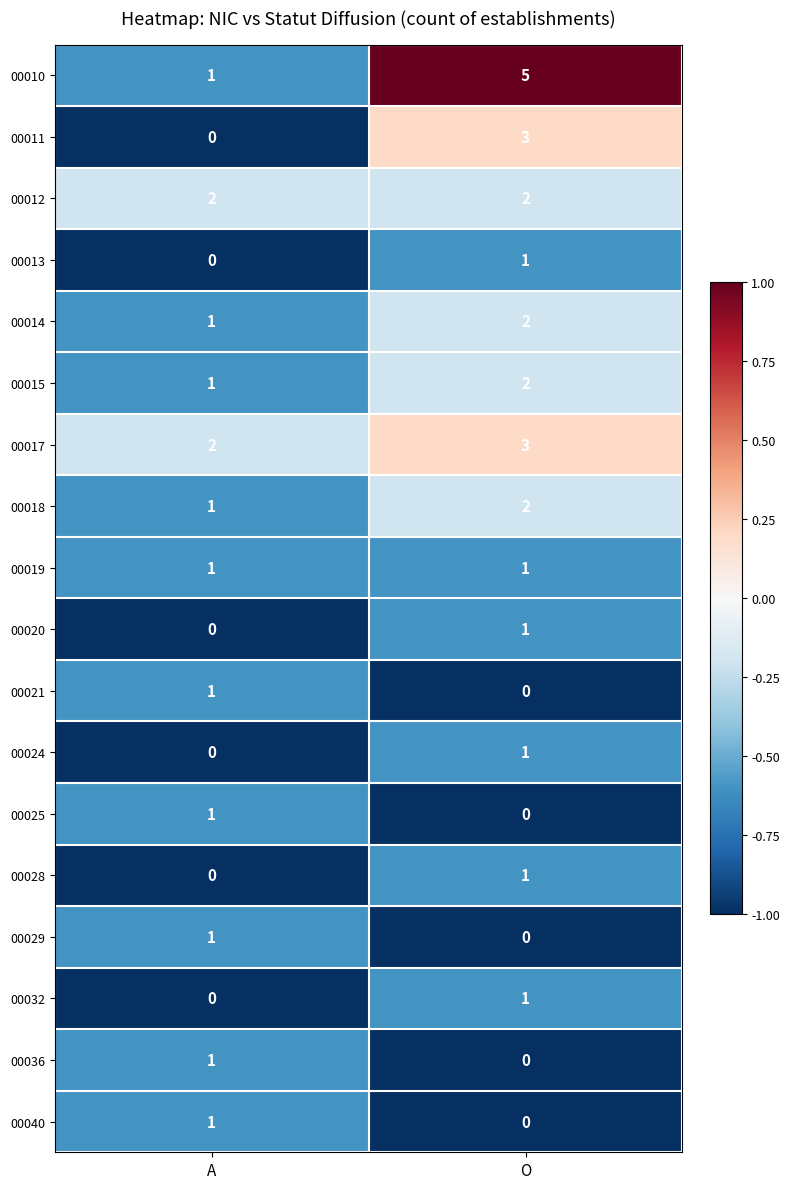

List the labels in order of 00029 value, largest first.

A, O